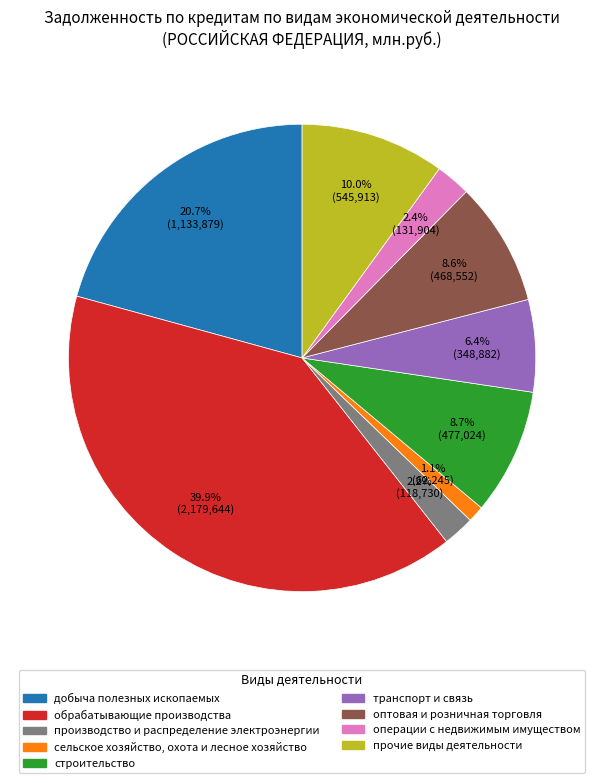

Is there a majority slice in this chart?

No